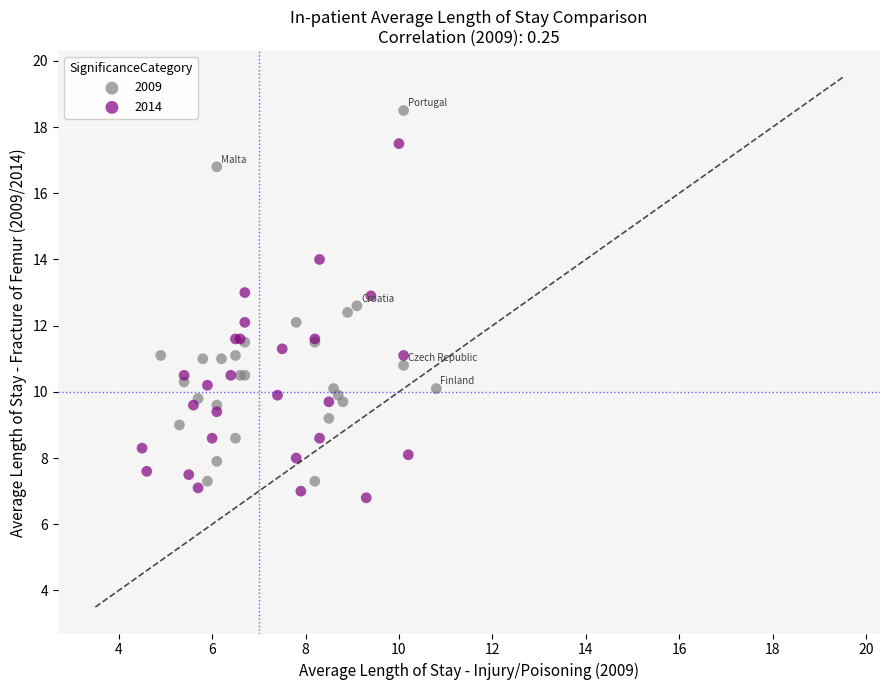

What are all the series names shown in the legend?

2009, 2014